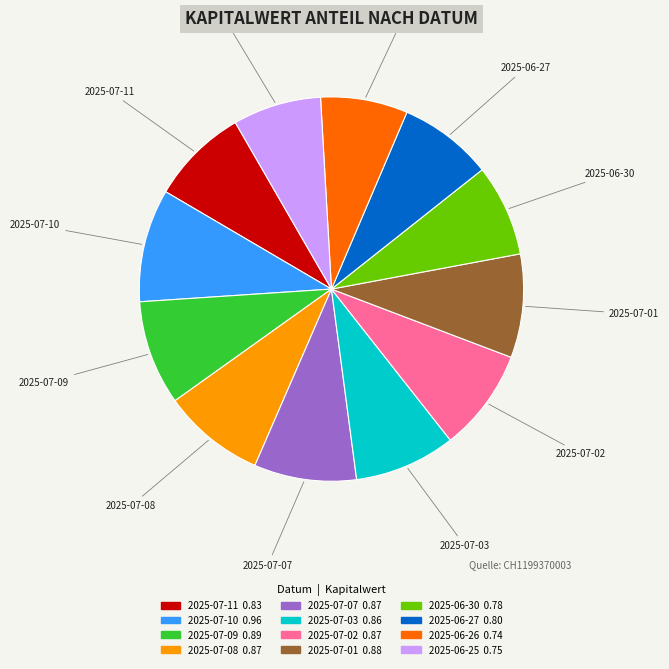

Count the number of slices in the pie.

12